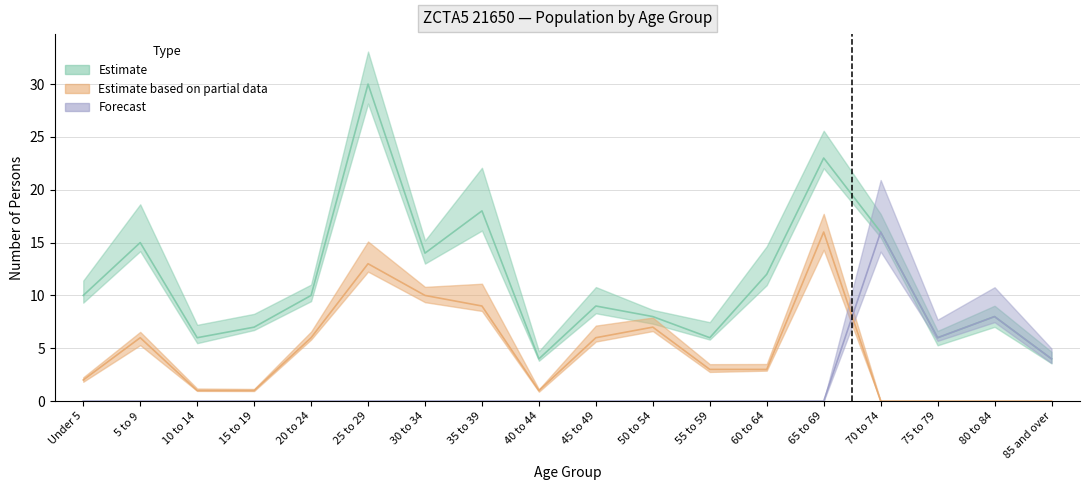

What is the label of the 10th point from the right?

40 to 44